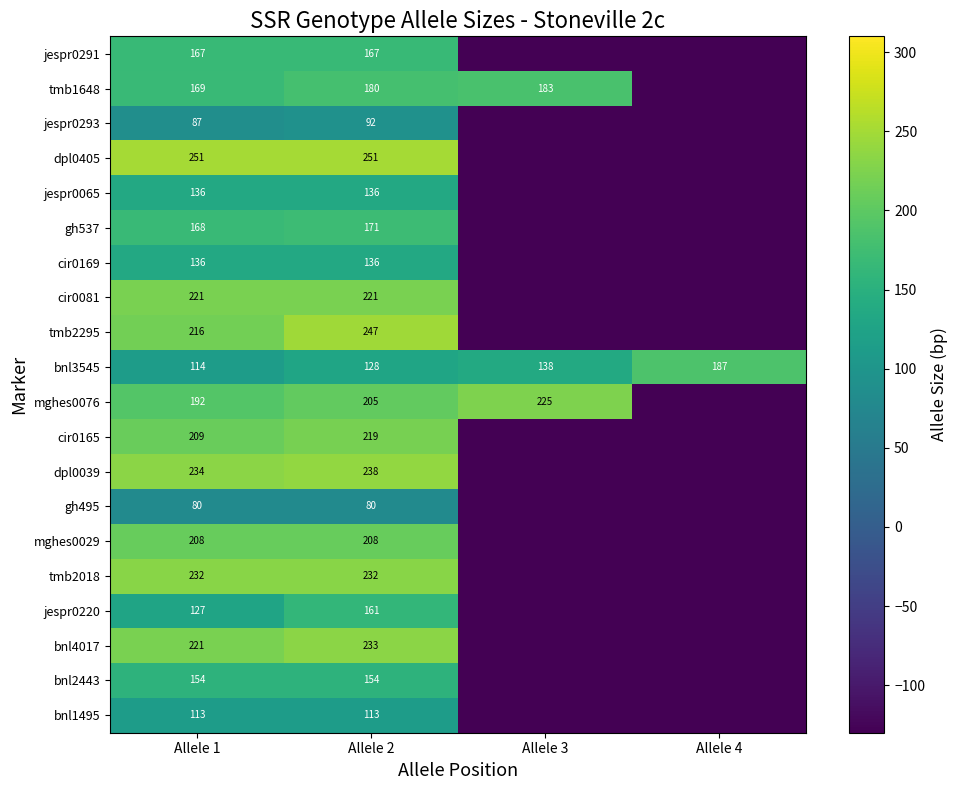

True or false: cir0169 has a value of 42 at Allele 1.

False